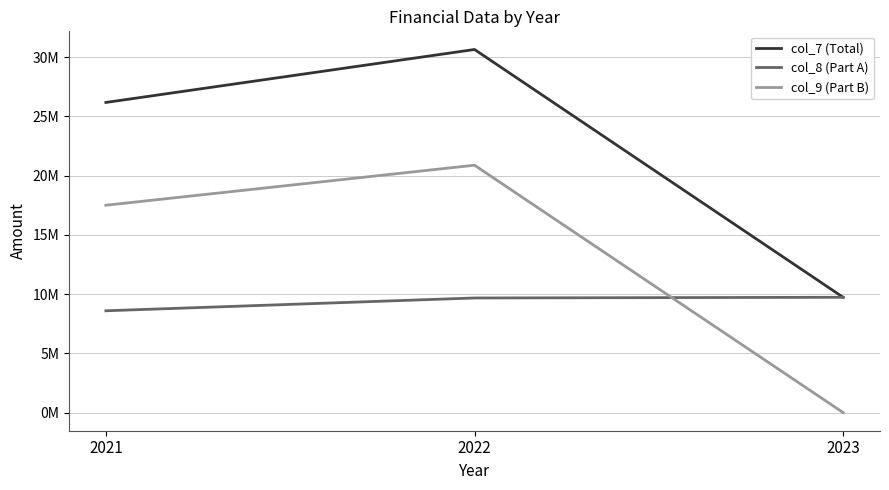

What are all the series names shown in the legend?

col_7 (Total), col_8 (Part A), col_9 (Part B)